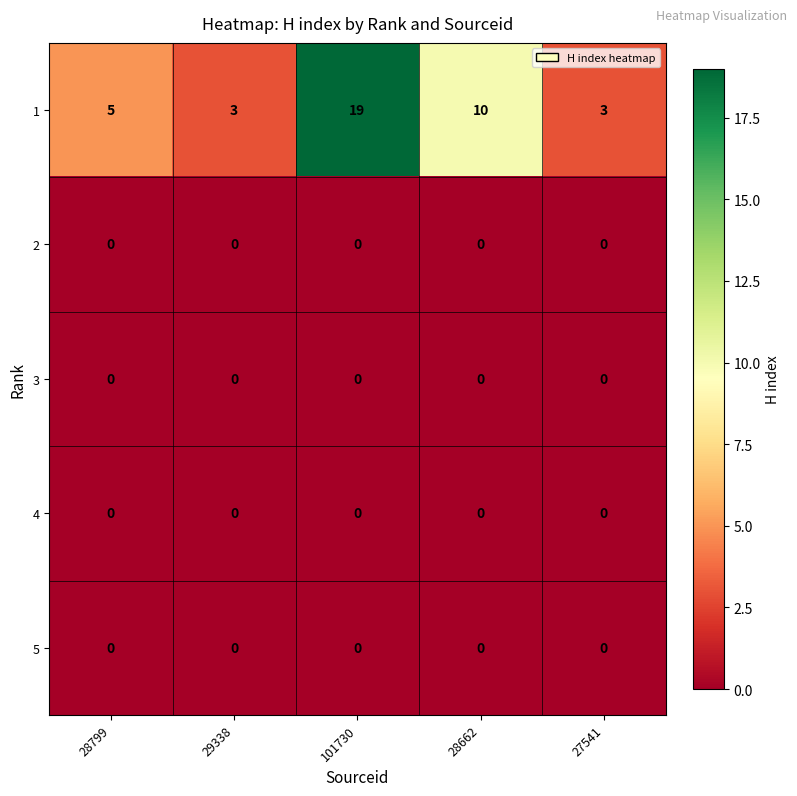

What is the spread (max minus min) of values at 29338?

3